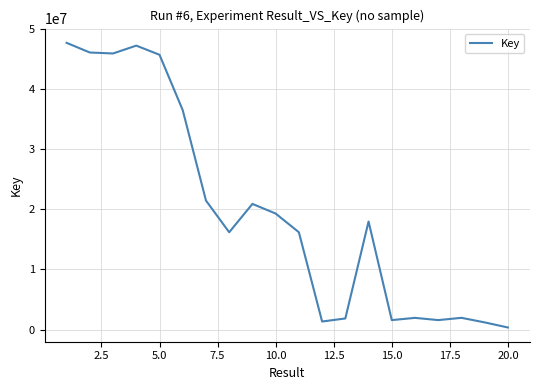

What is the difference between the maximum and minimum values?

47316741